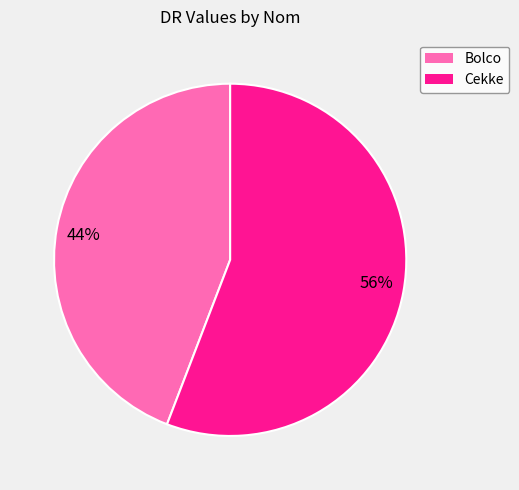

What is the ratio of the value at 44% to the value at 56%?

0.8